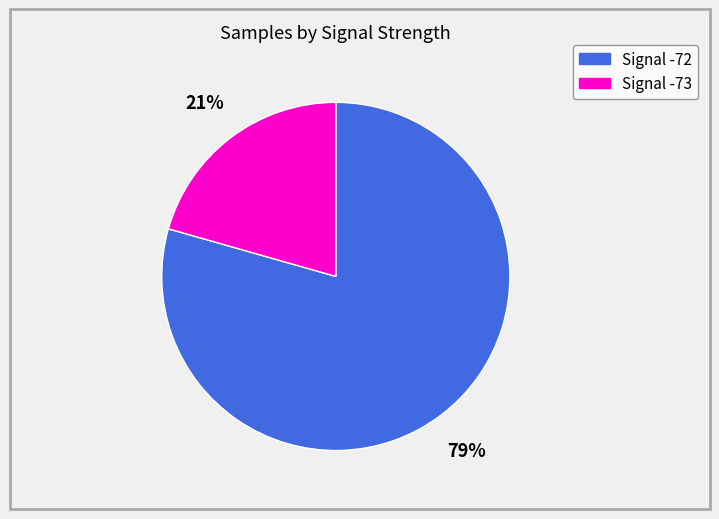

Is there any slice that represents more than half of the pie?

Yes